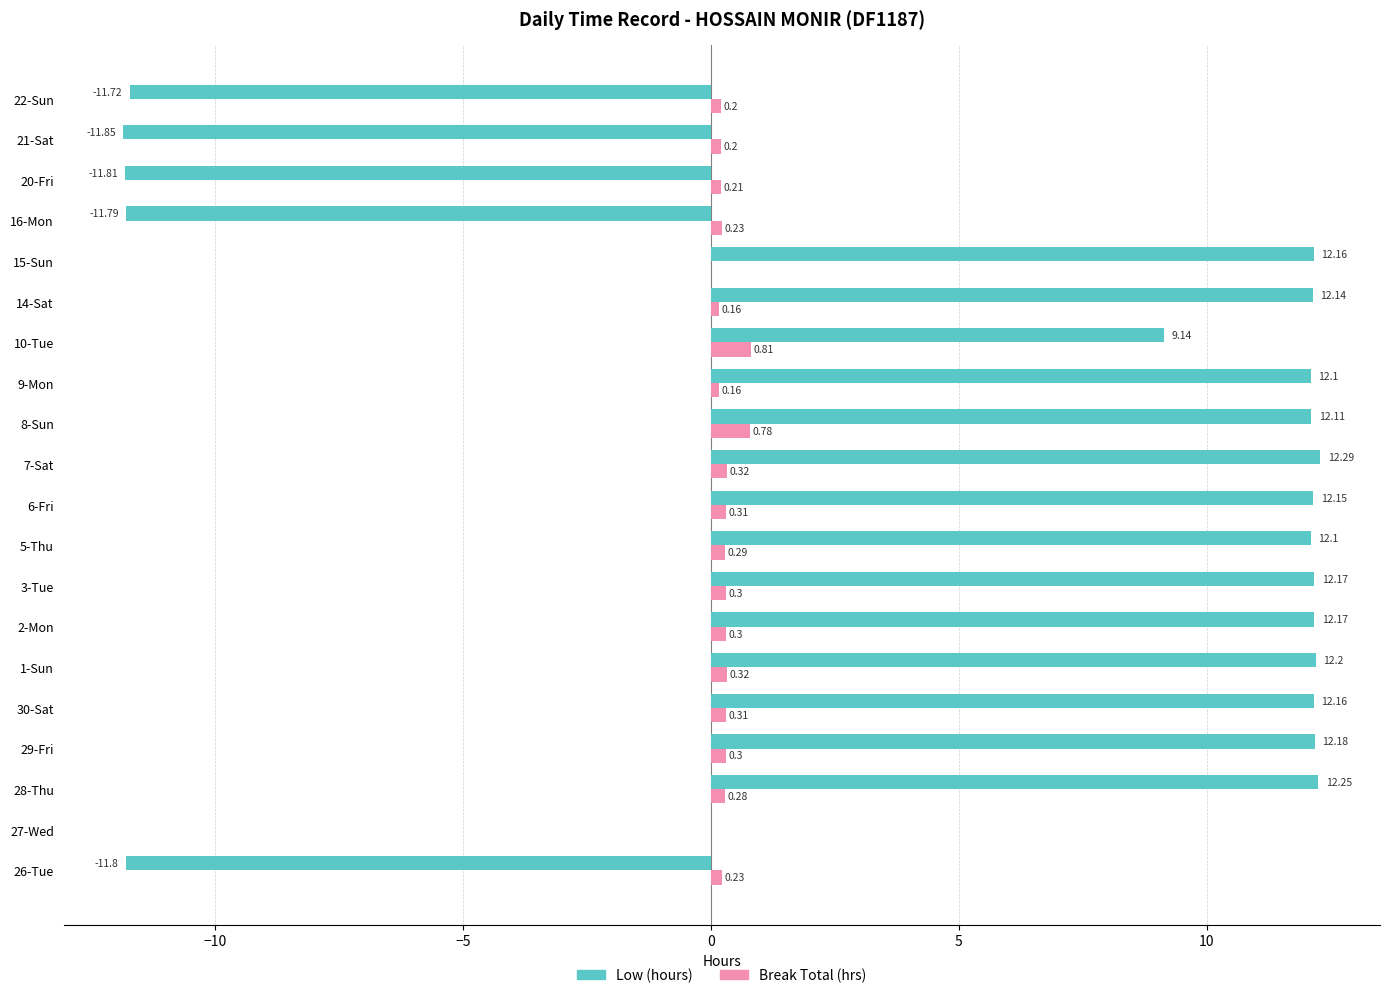

Which series has the largest total across all categories?

Low (hours)